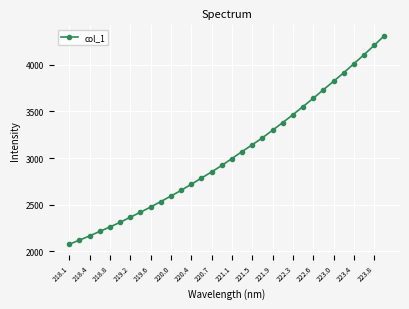

True or false: there are more than 0 points higher than both neighbors.

False